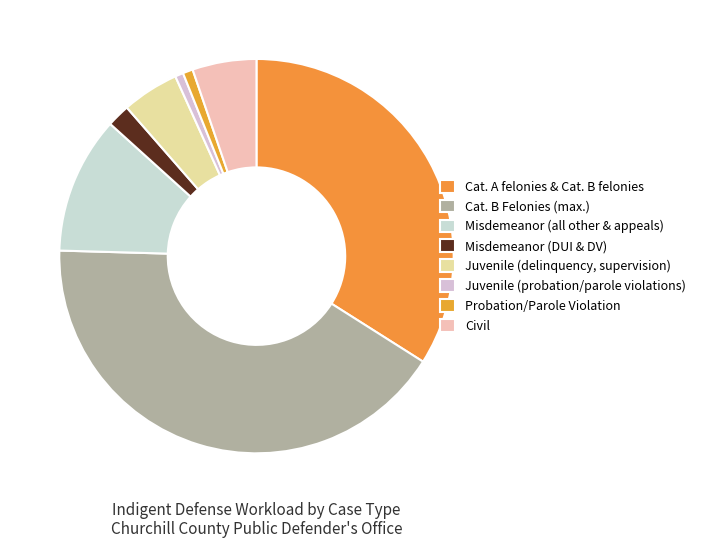

Is it true that Misdemeanor (DUI & DV) is 2% of the pie?

True